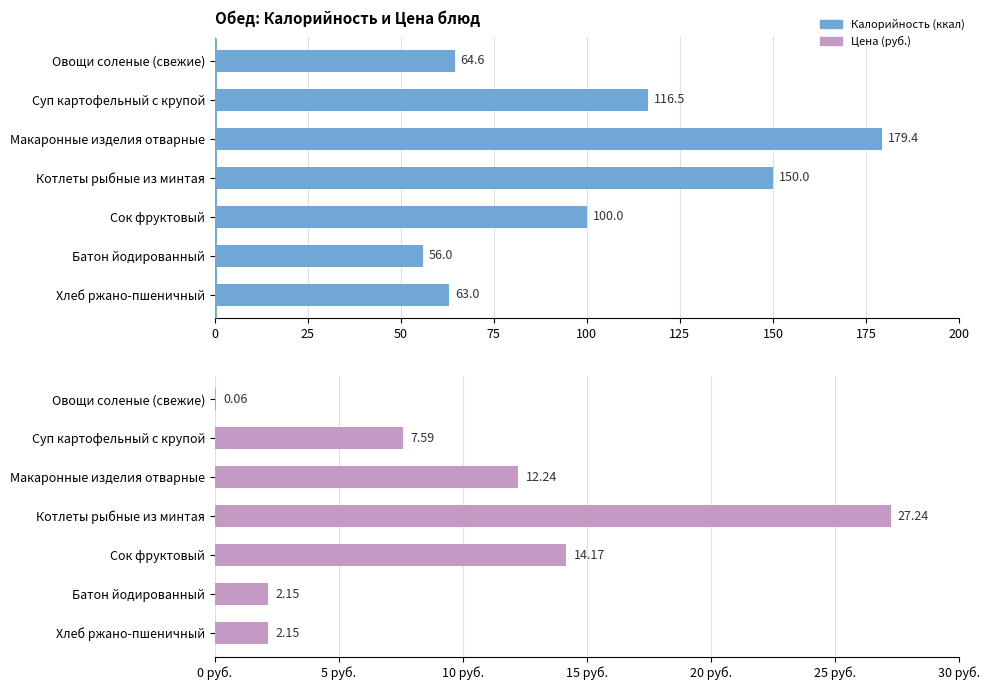

What is the difference between the highest and lowest values at Суп картофельный с крупой?

108.9